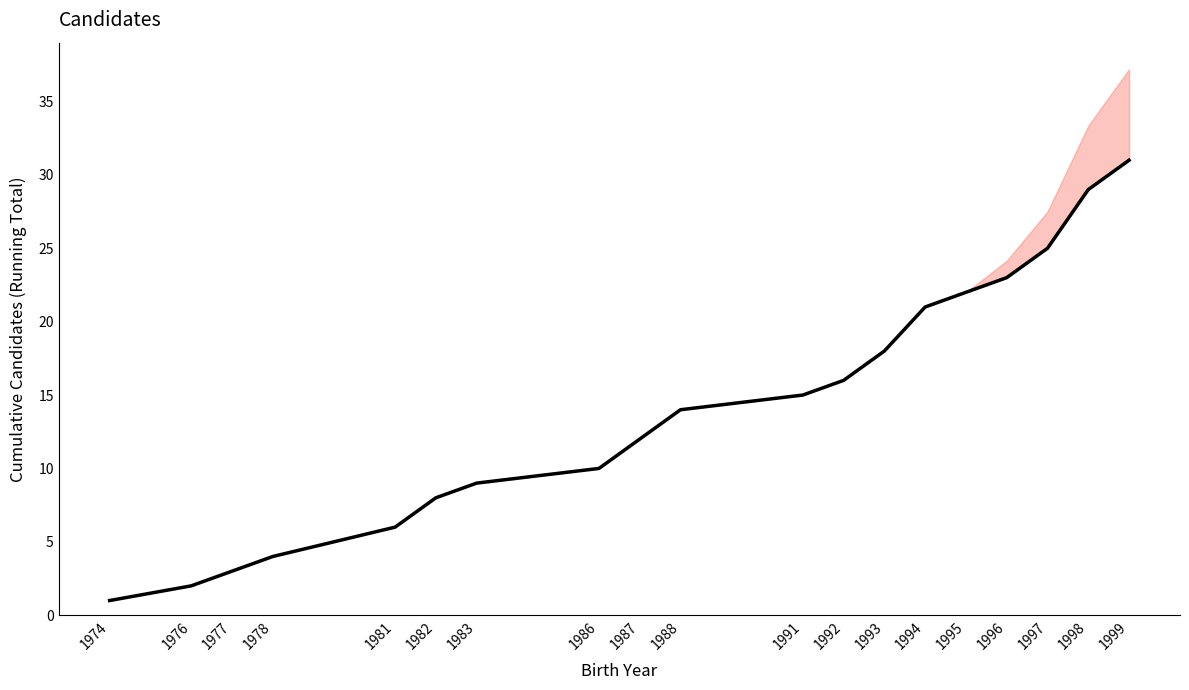

What is the value of the 10th point from the left?

14